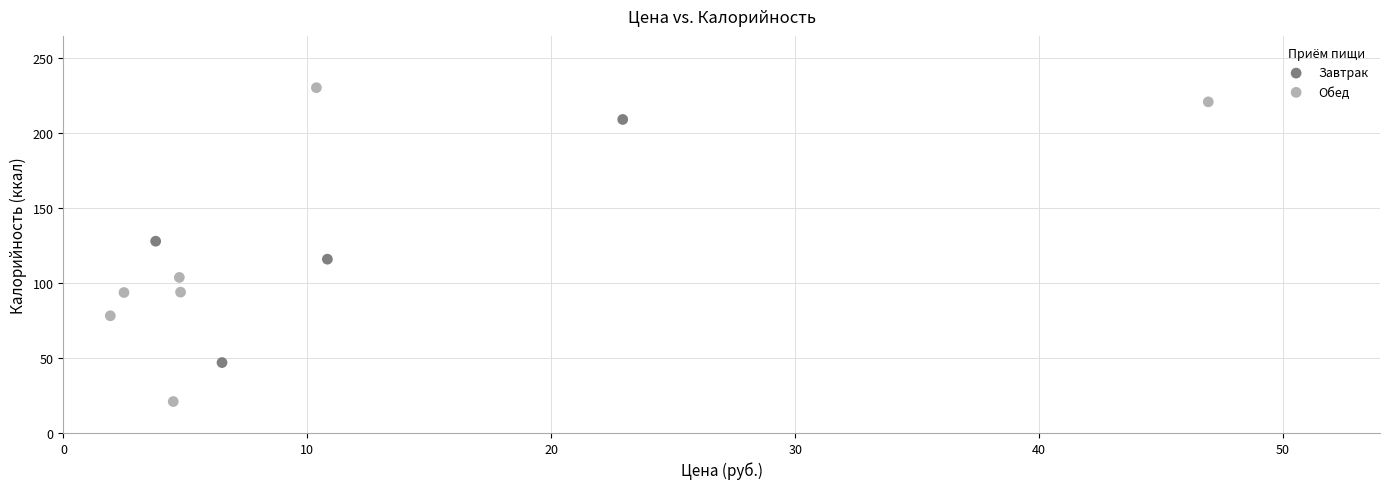

What are all the series names shown in the legend?

Завтрак, Обед